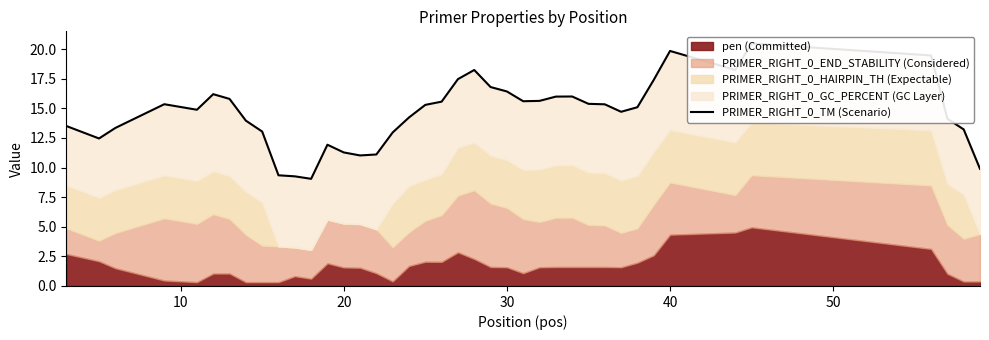

What is the value of the 33rd point from the left?

17.4